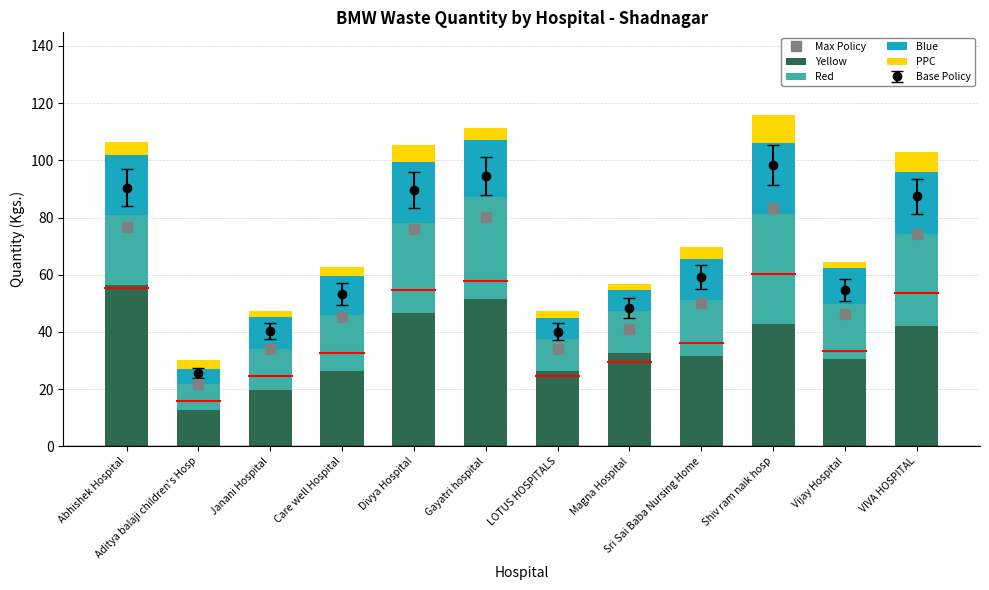

At which label does Yellow reach its peak?

Abhishek Hospital